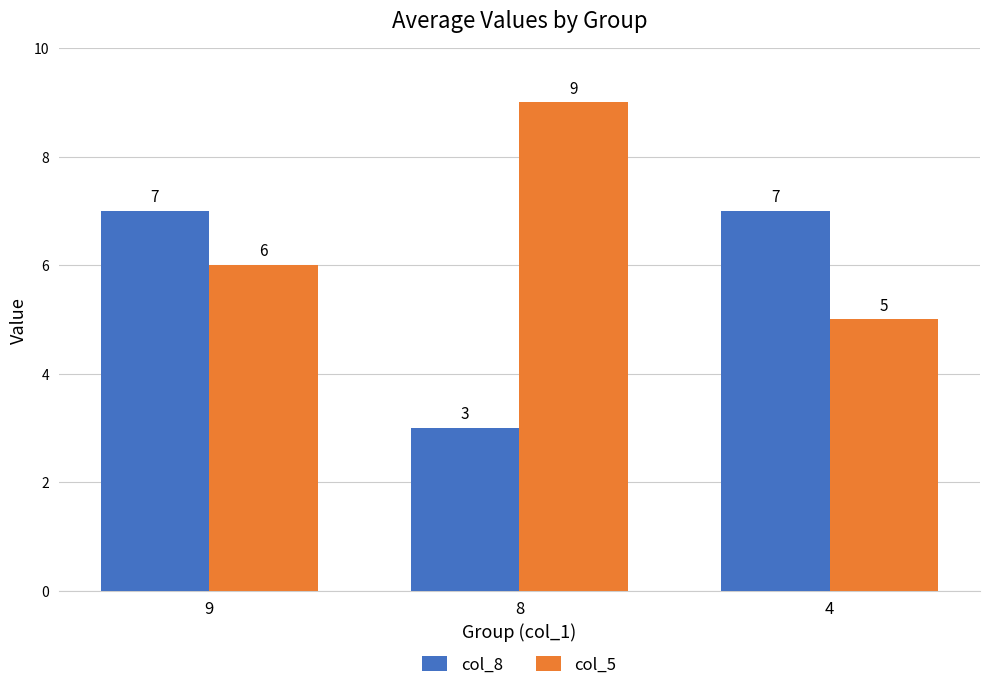

Which category has the lowest value across all series?

8